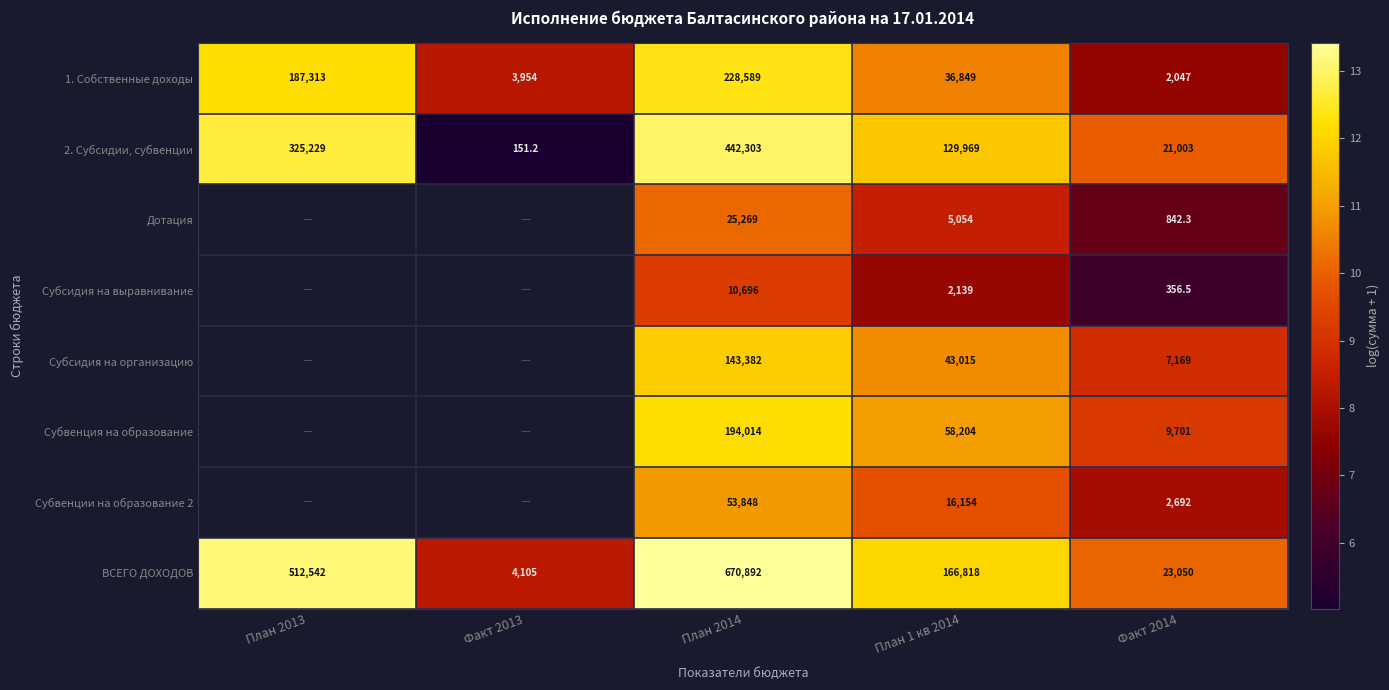

Which category has the lowest value across all series?

Факт 2013